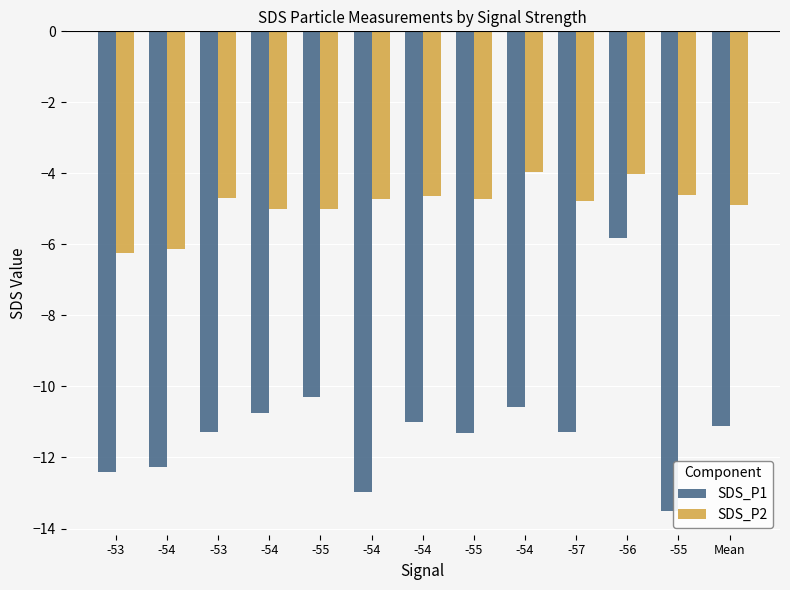

How many distinct data groups are displayed?

2